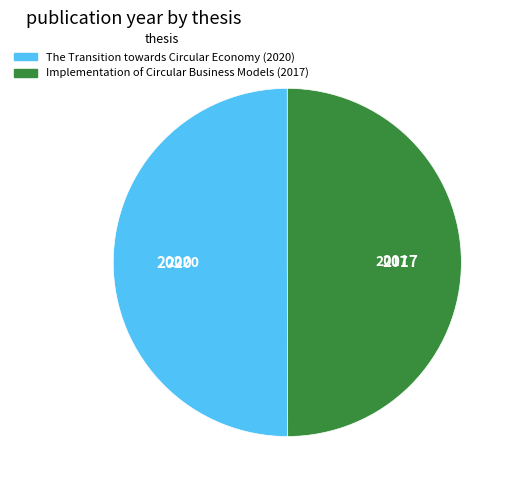

The Implementation of Circular Business Models (2017) slice represents 57% of the pie. True or false?

False